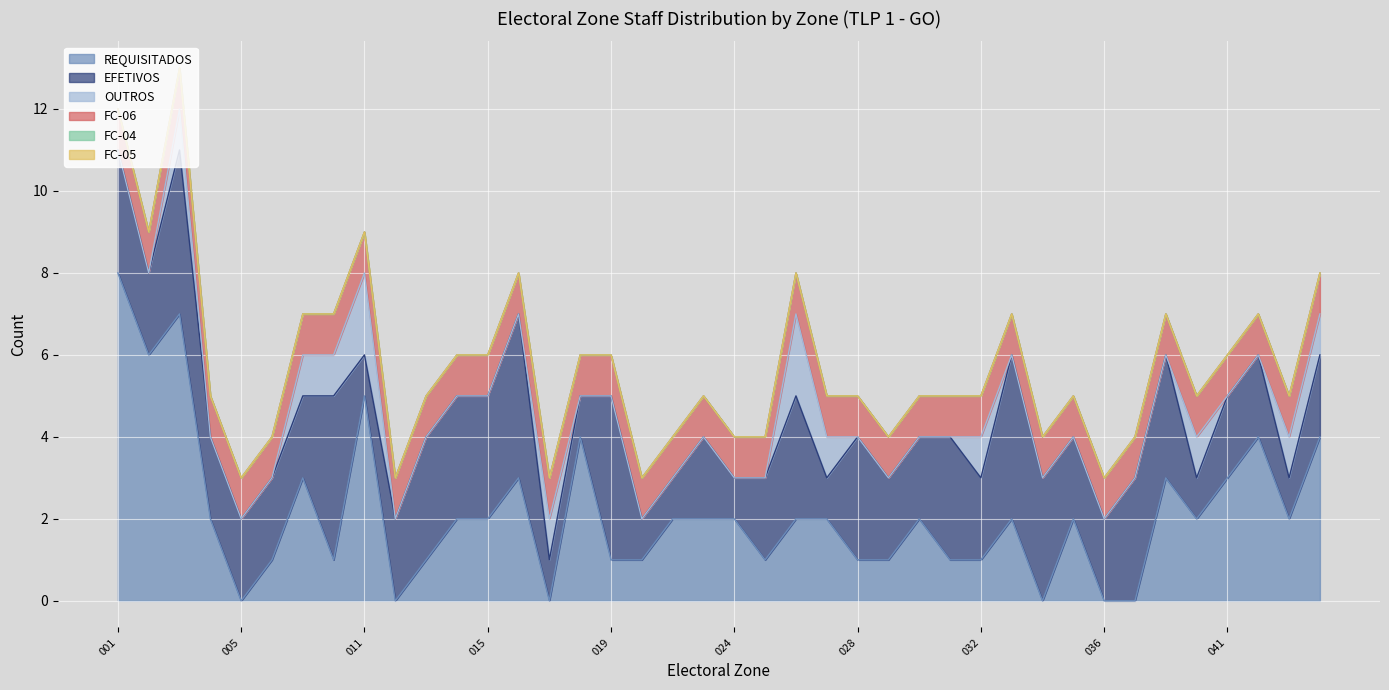

At which label does EFETIVOS first exceed 2?

001